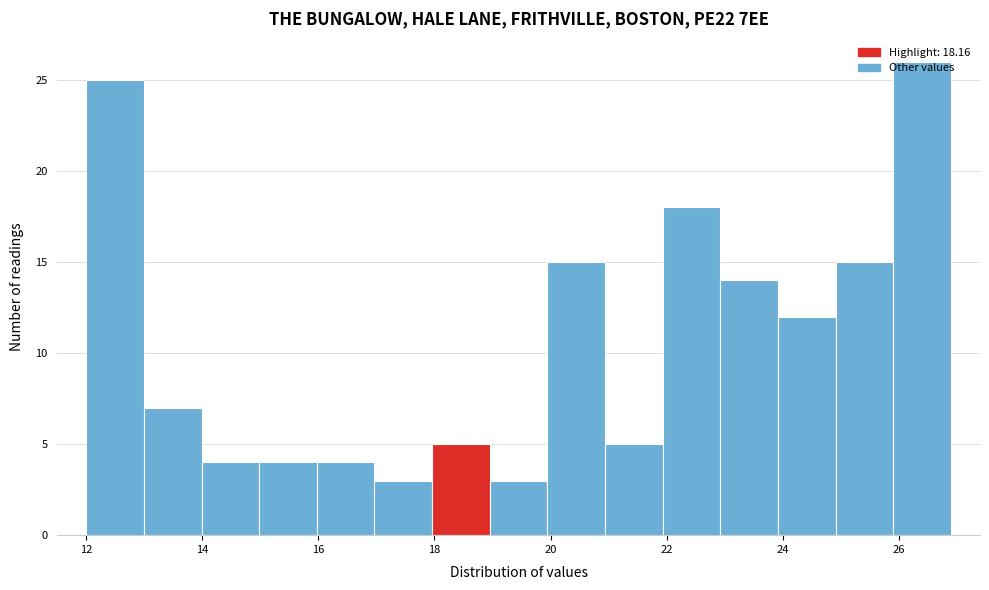

Reading left to right, transcribe this chart: for each bar, give the range it covers on the x-axis and its height. Neither the bar edges nor the heights are printed on the chart, so give them approximately, as read against the axes.

12 to 13: 25
13 to 14: 7
14 to 15: 4
15 to 16: 4
16 to 17: 4
17 to 18: 3
18 to 19: 5
19 to 20: 3
20 to 21: 15
21 to 22: 5
22 to 23: 18
23 to 24: 14
24 to 25: 12
25 to 26: 15
26 to 27: 26